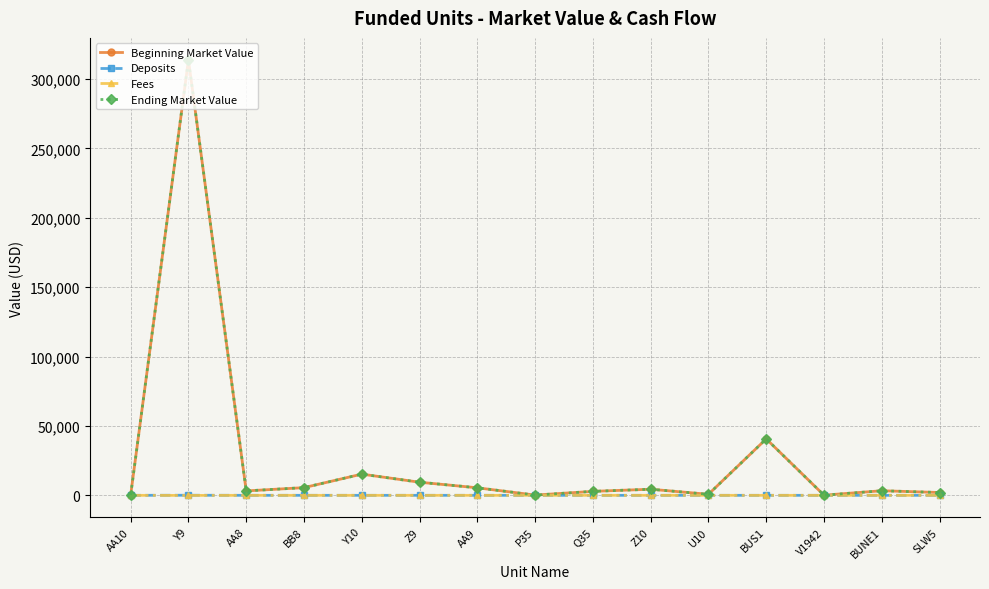

Which label corresponds to the largest value in the chart?

Y9